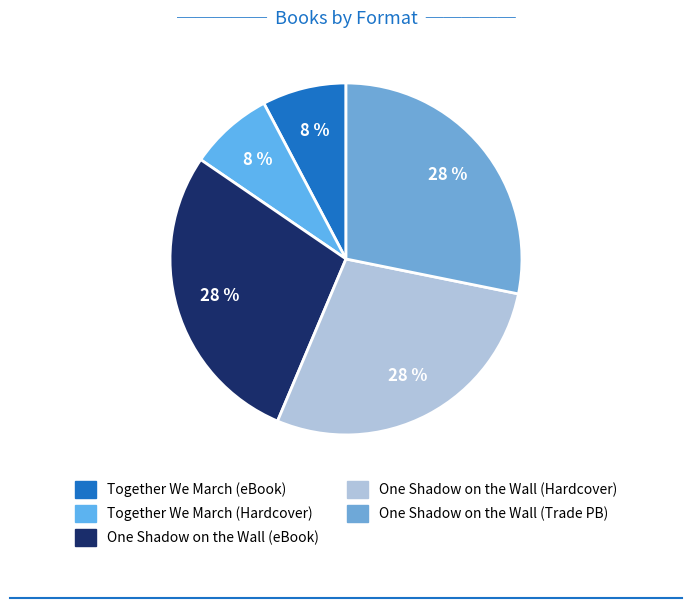

Rank the categories by value from highest to lowest.

One Shadow on the Wall (eBook), One Shadow on the Wall (Hardcover), One Shadow on the Wall (Trade Paperback), Together We March (eBook), Together We March (Hardcover)